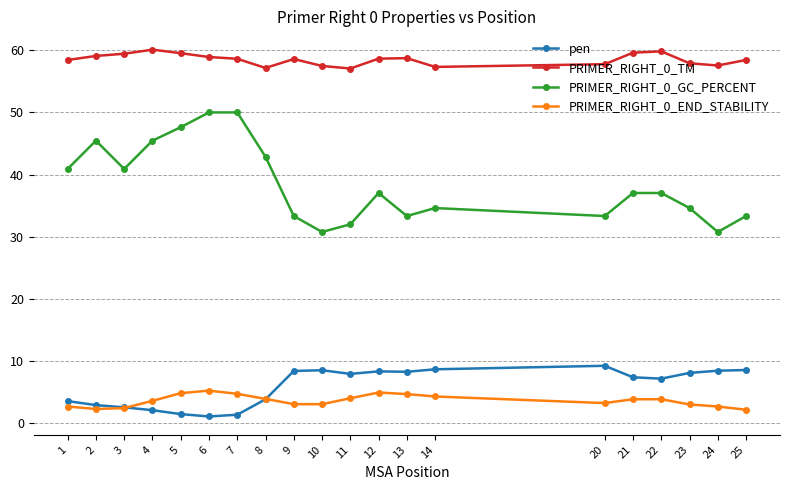

What is the value of the pen point at the 17th from the left?

7.2